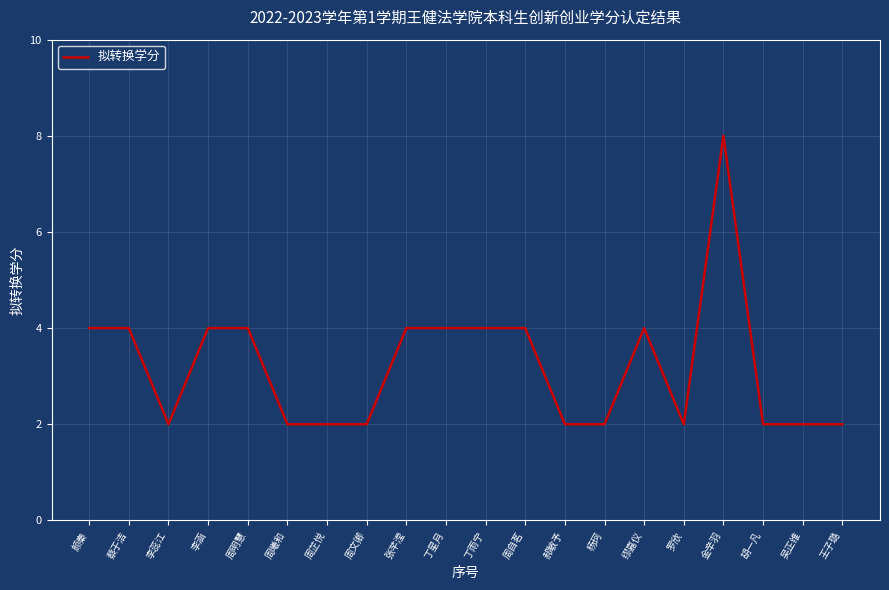

Is it true that the value at 李涵 is 2?

False